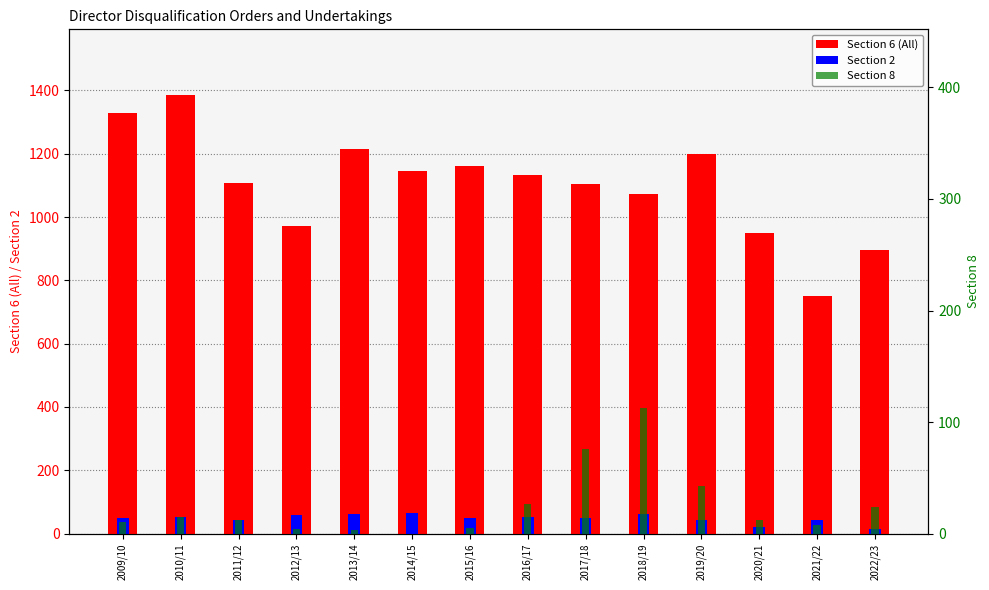

What is the highest value of the Section 2 series?

65